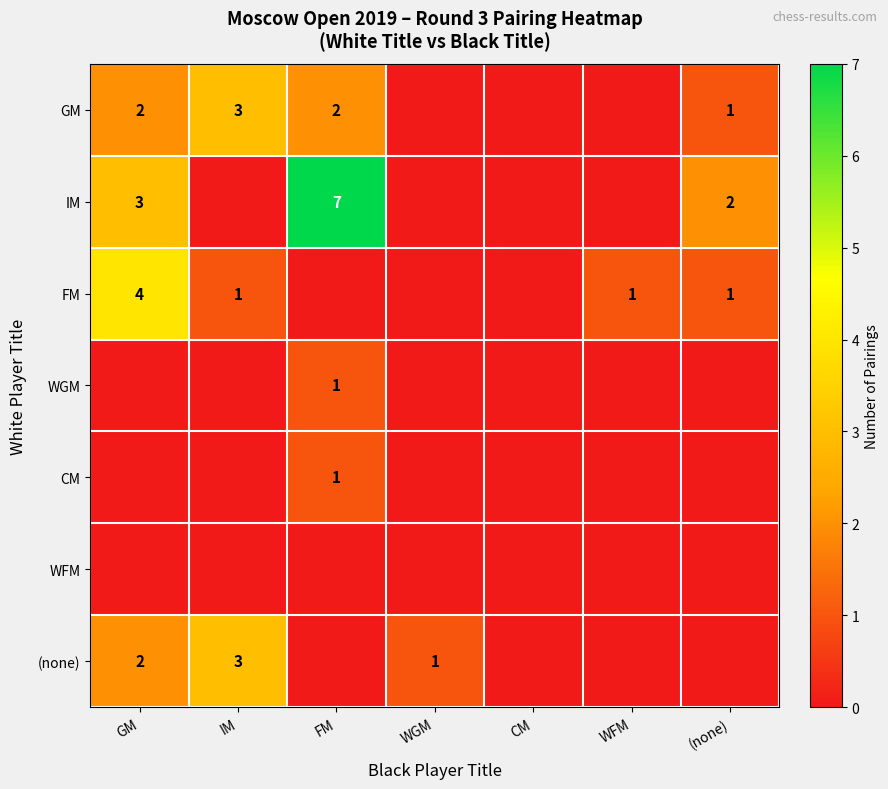

At how many categories does at least one series exceed 4?

1